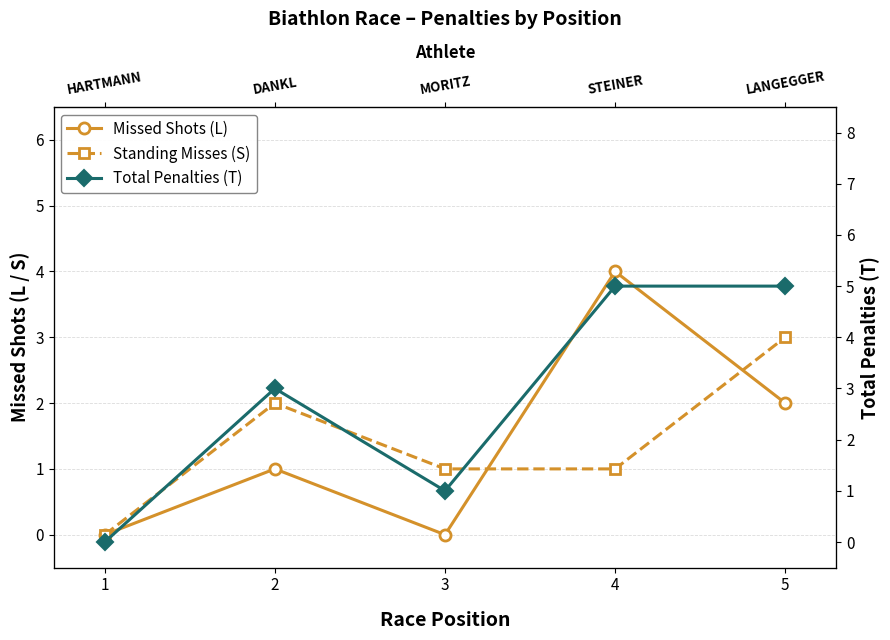

What is the value of the Standing Misses (S) point at the 4th from the left?

1